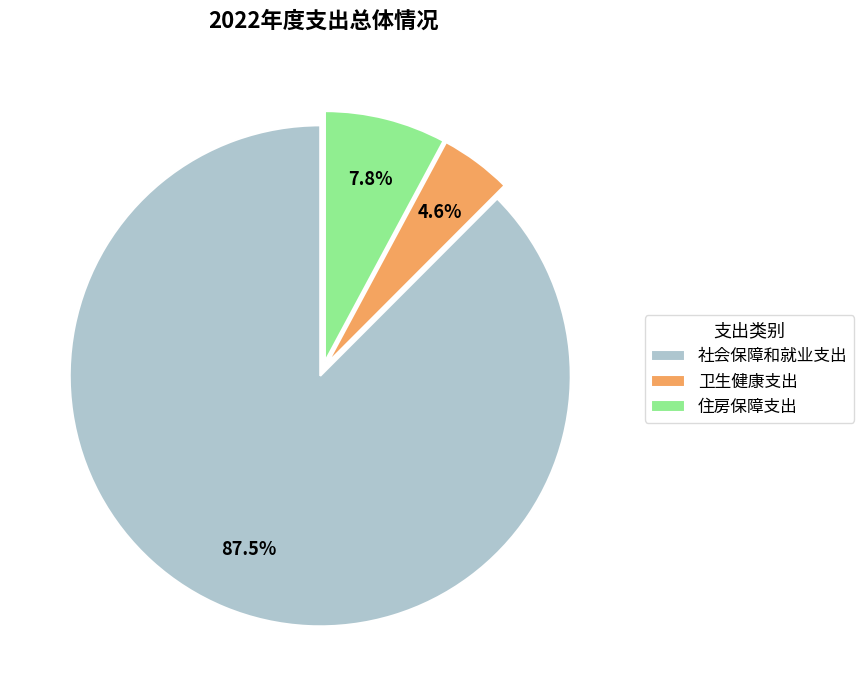

Is the sum of 住房保障支出 and 卫生健康支出 greater than half?

No